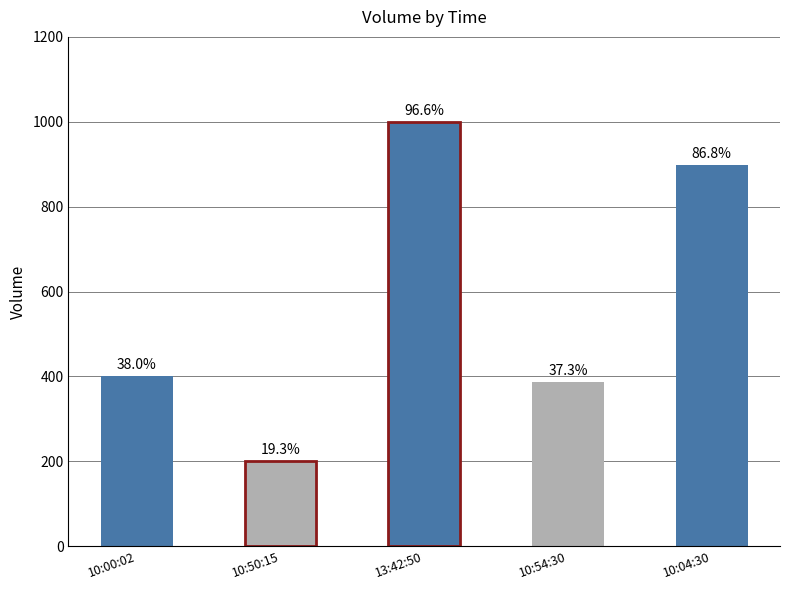

What is the value of the 2nd bar from the left?

200